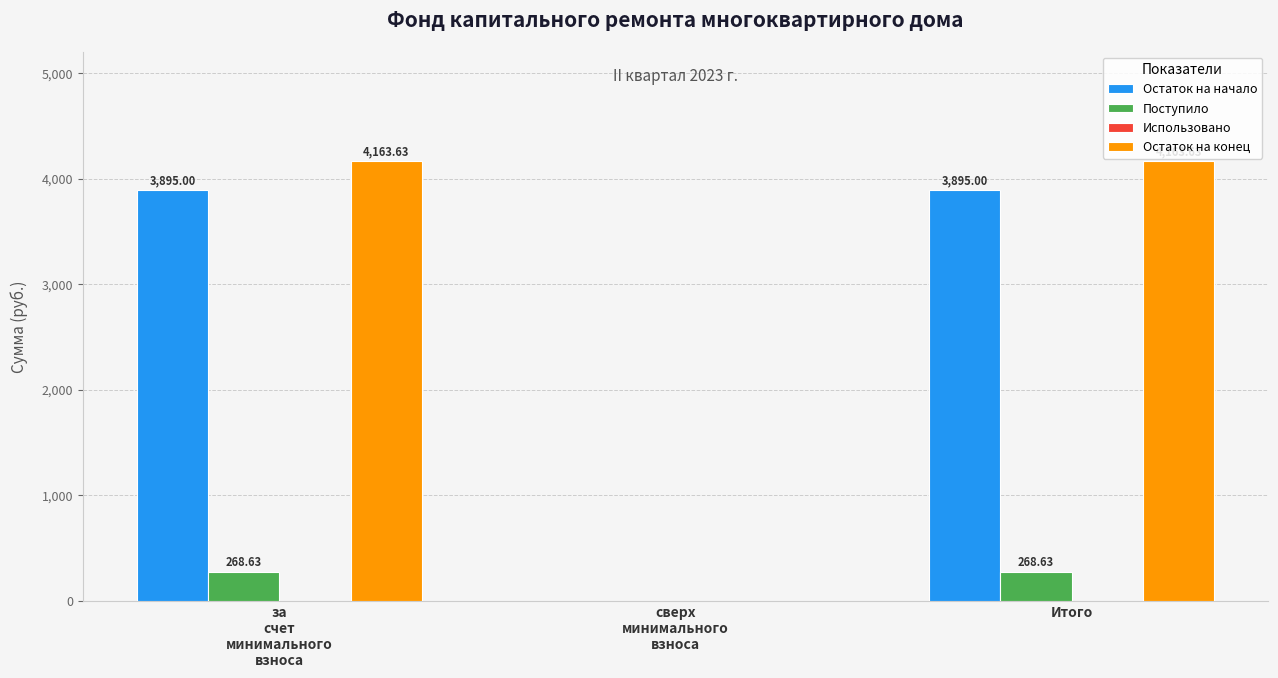

The value of Остаток на конец at сверх
минимального
взноса is -1788.6. True or false?

False